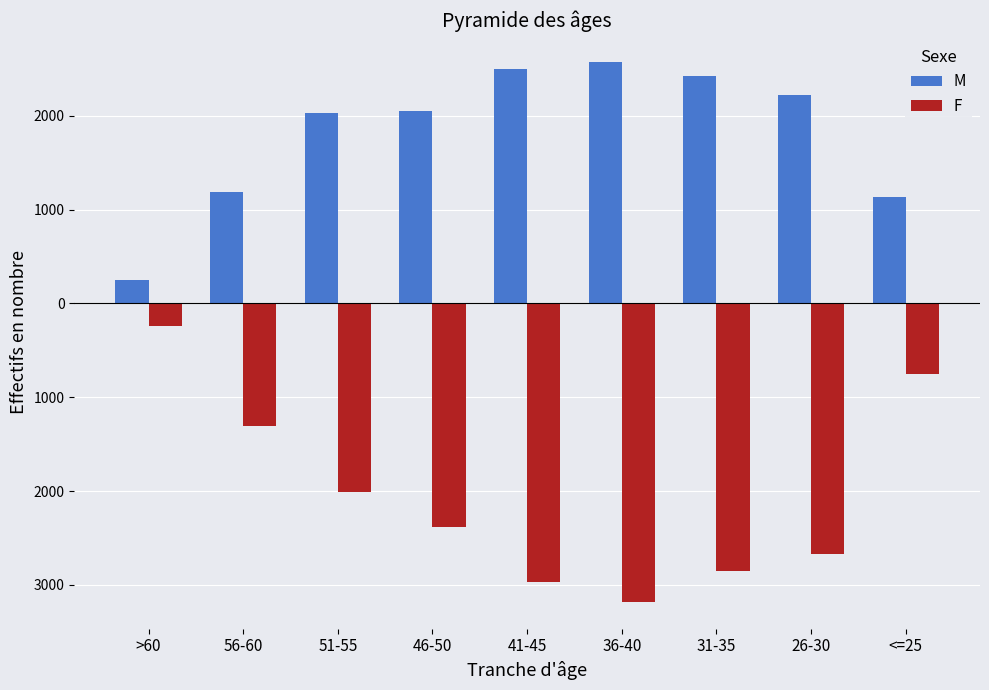

What are all the series names shown in the legend?

M, F